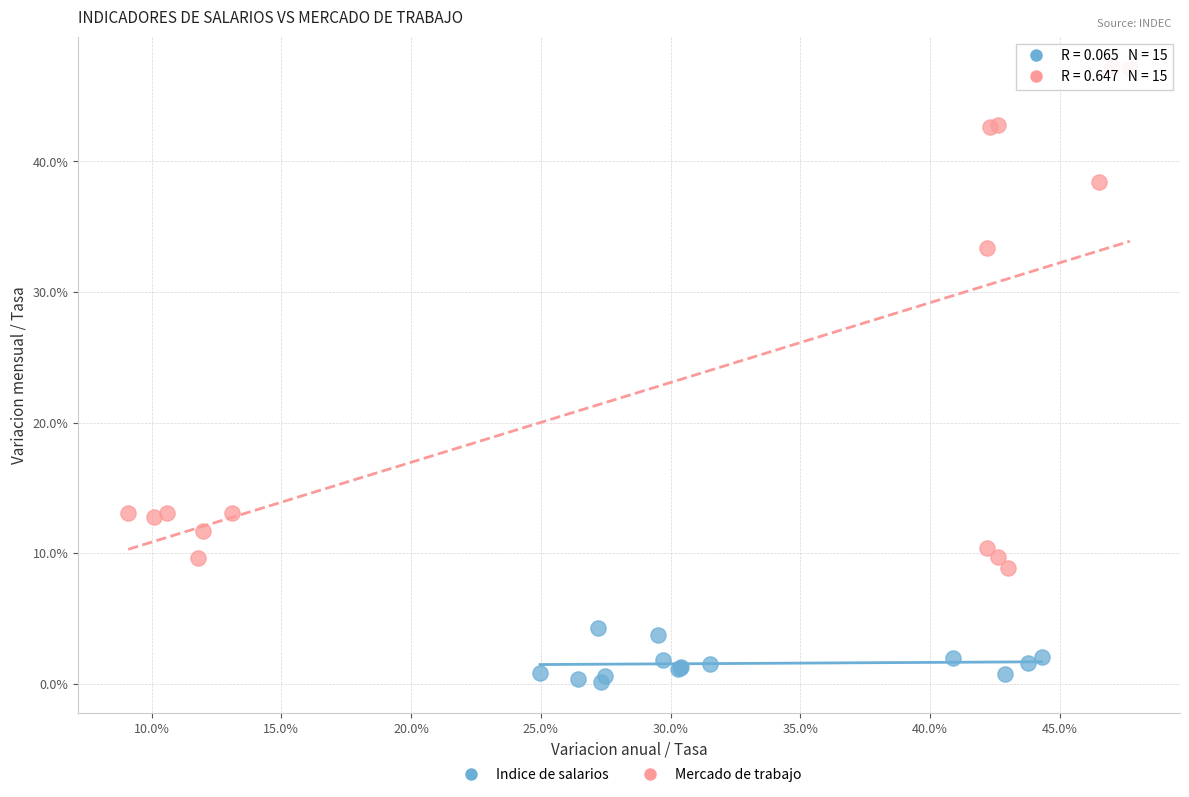

Which series reaches the maximum Y coordinate?

Mercado de trabajo